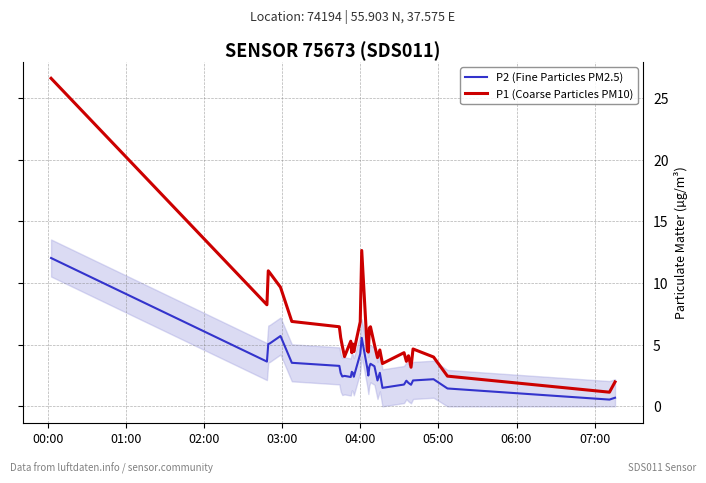

Which series has the widest spread of values?

P1 (Coarse Particles PM10)